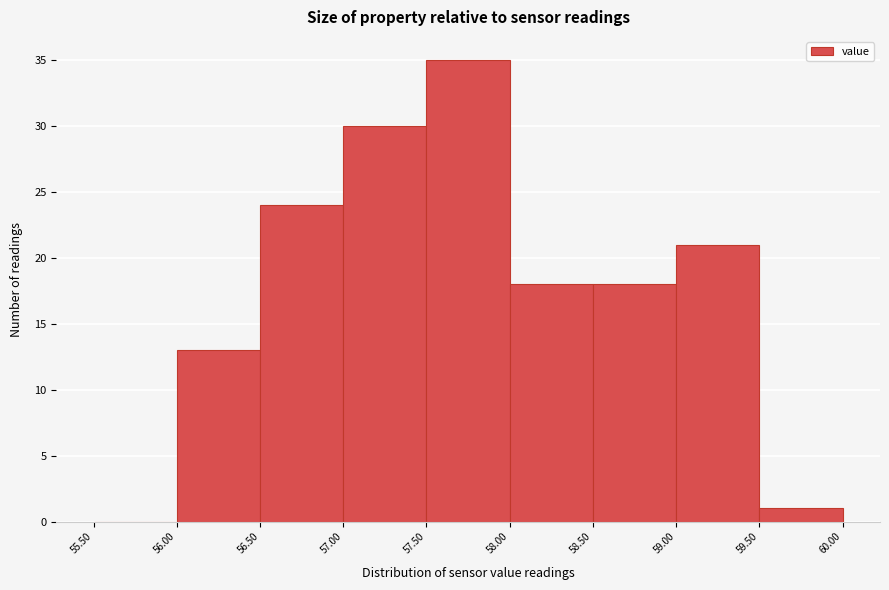

Reading left to right, transcribe this chart: for each bar, give the range it covers on the x-axis and its height. The values are not printed on the chart, so give them approximately, as read against the axis.

55.50 to 56.00: 0
56.00 to 56.50: 13
56.50 to 57.00: 24
57.00 to 57.50: 30
57.50 to 58.00: 35
58.00 to 58.50: 18
58.50 to 59.00: 18
59.00 to 59.50: 21
59.50 to 60.00: 1